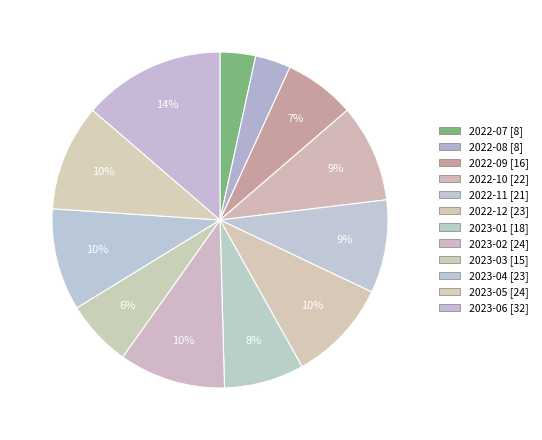

How many segments does this pie chart have?

12